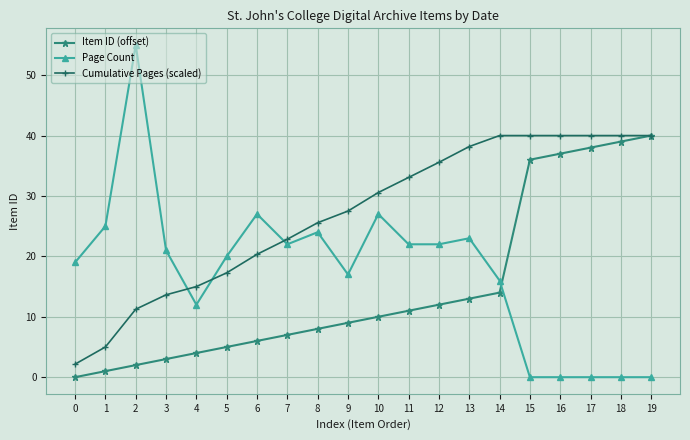

Between which two adjacent categories do Item ID (offset) and Page Count first intersect?

14 and 15